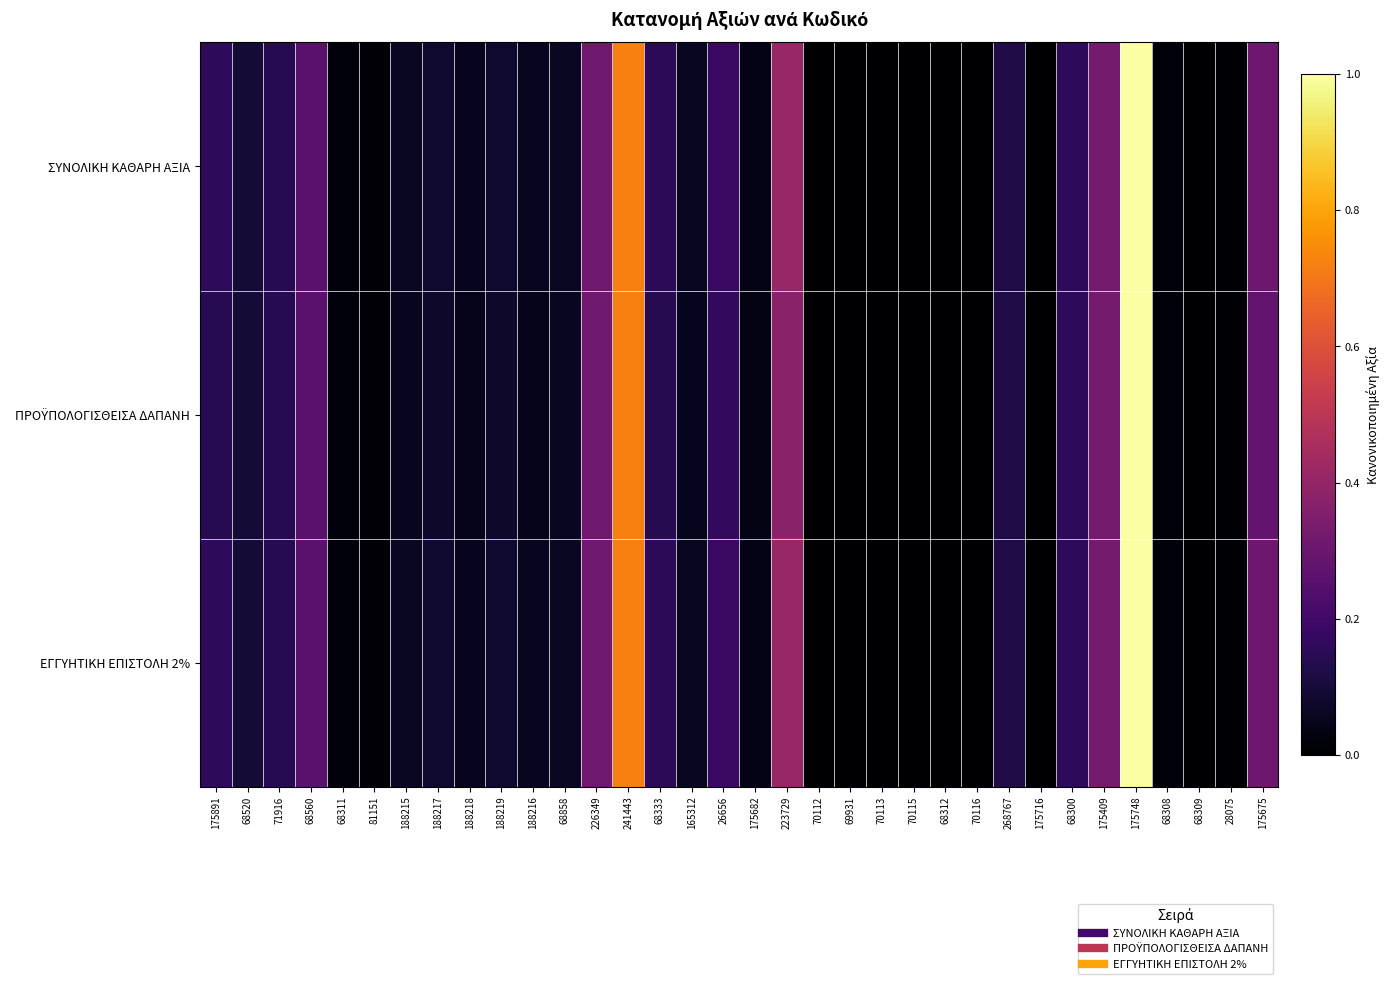

Which series has the largest total across all categories?

ΣΥΝΟΛΙΚΗ ΚΑΘΑΡΗ ΑΞΙΑ